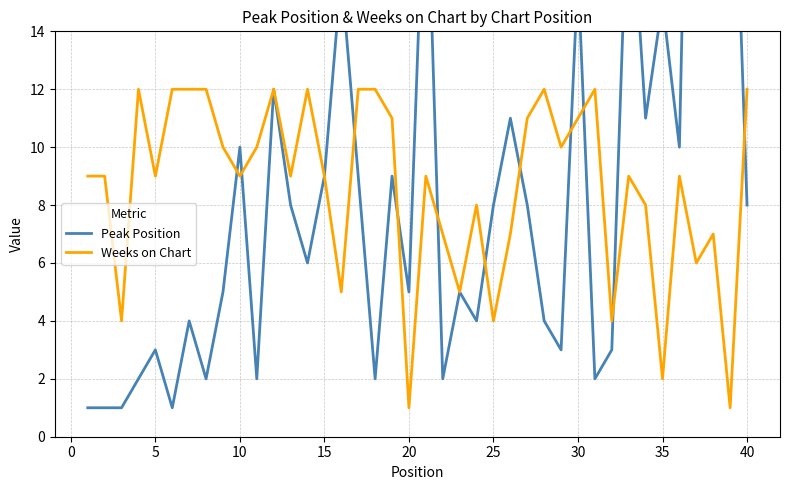

How many values in the Peak Position series are below 8?

20